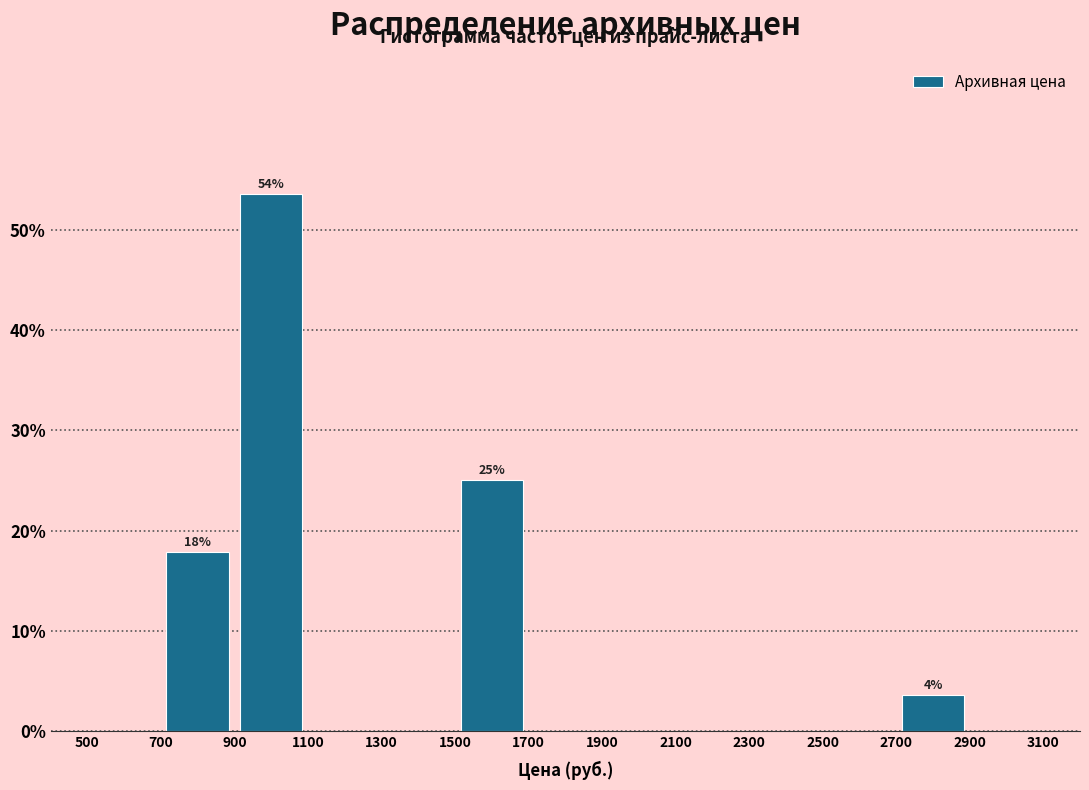

Which range on the x-axis has the tallest bar?

900 to 1100